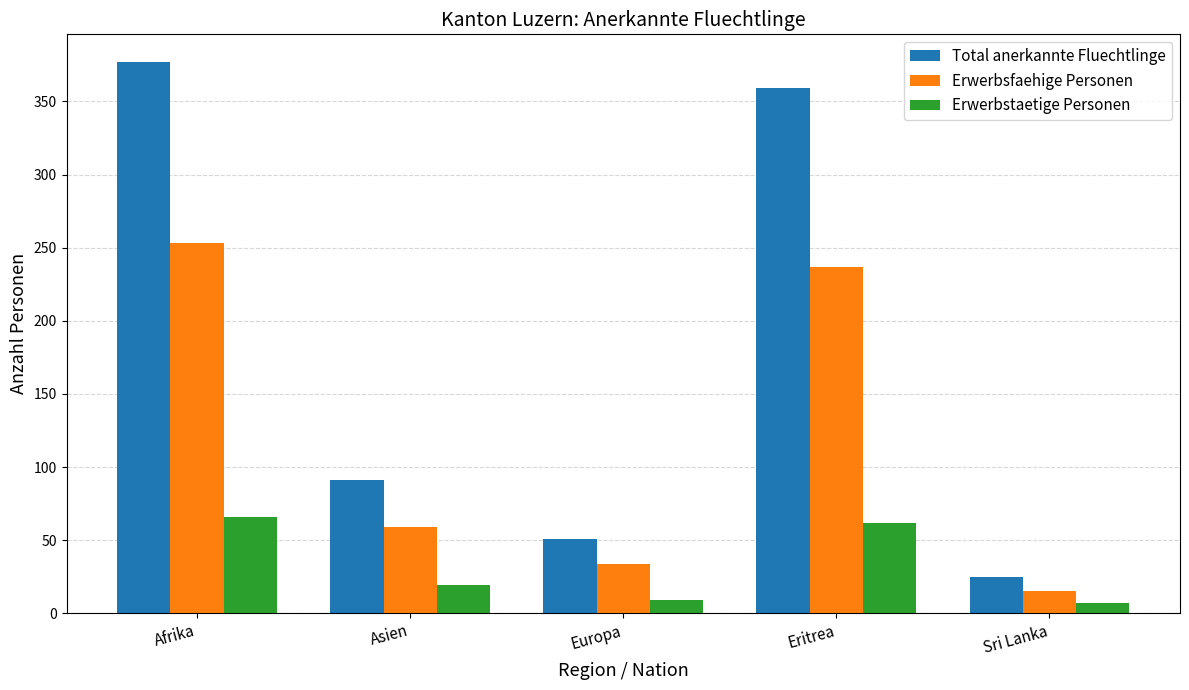

What is the sum of the Erwerbsfaehige Personen values at Europa and Sri Lanka?

49